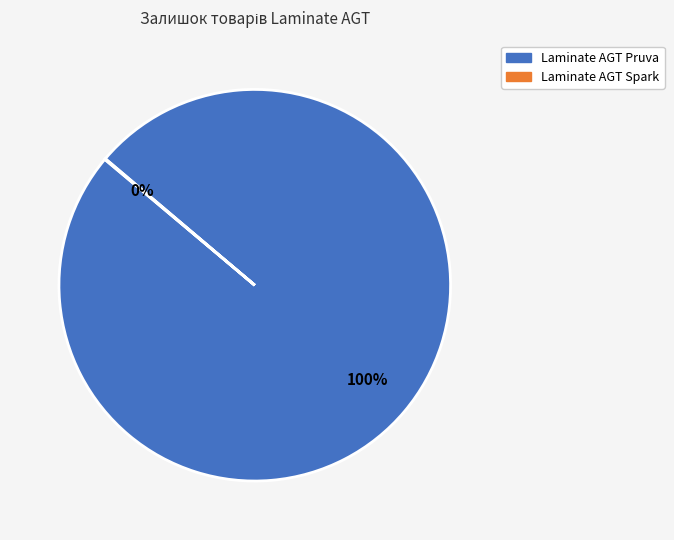

Is there any slice that represents more than half of the pie?

Yes